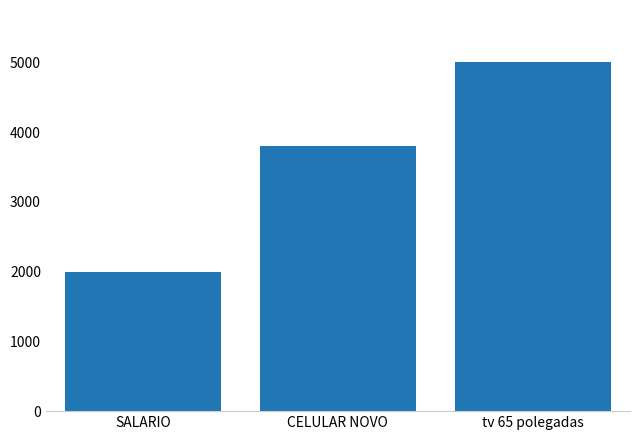

What is the sum of all values?

10800